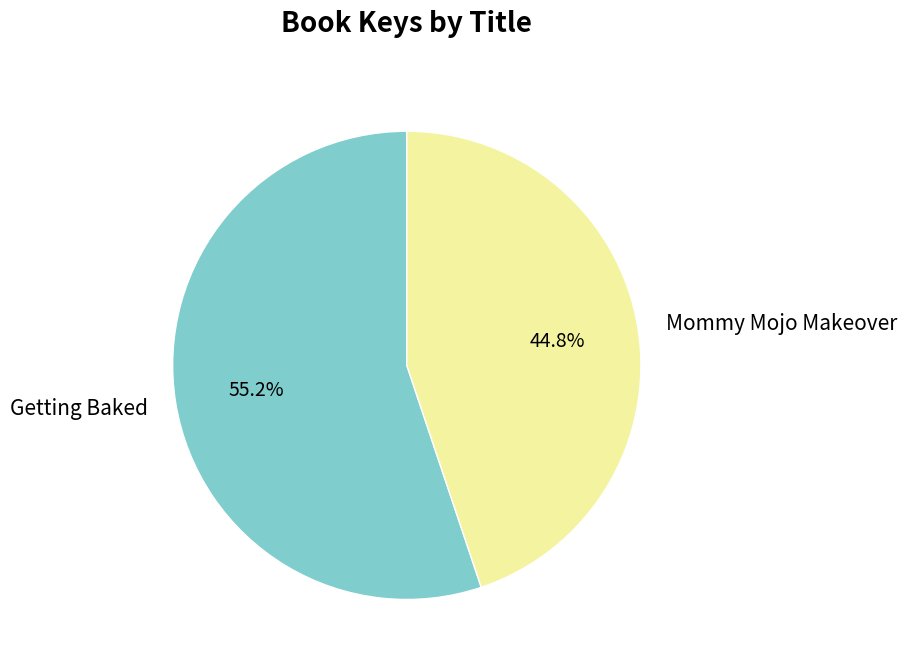

Which category accounts for the majority?

Getting Baked